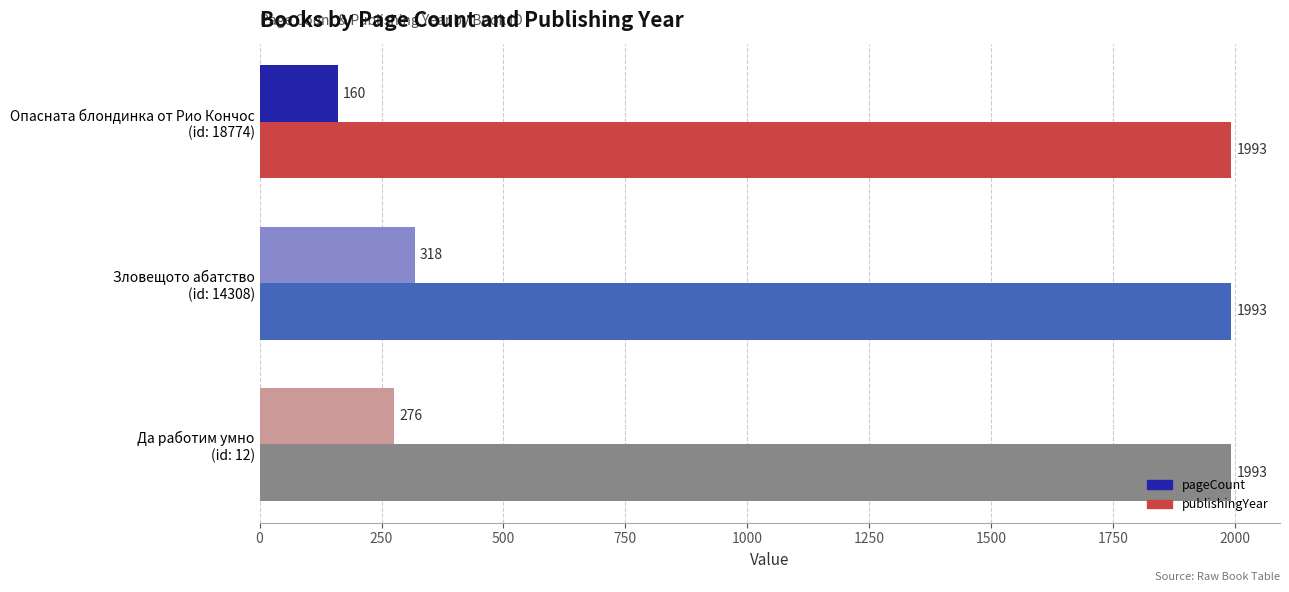

What is the maximum value for publishingYear?

1993